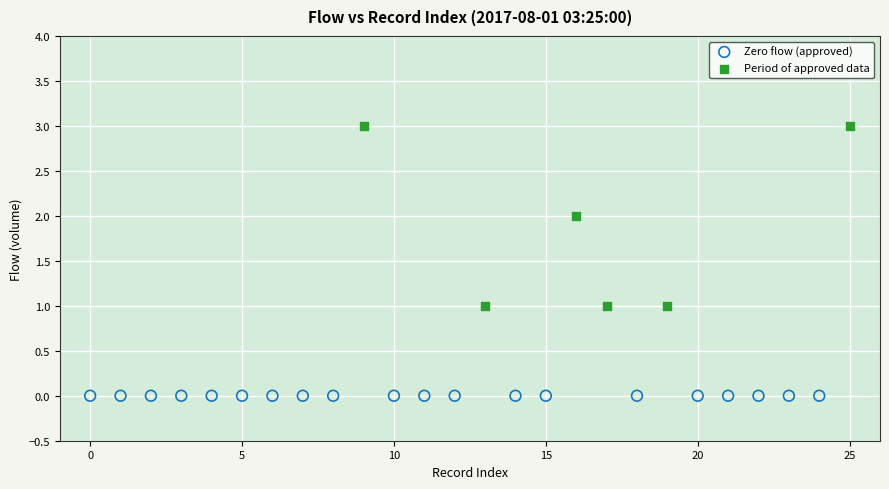

Which series reaches the maximum Y coordinate?

Period of approved data